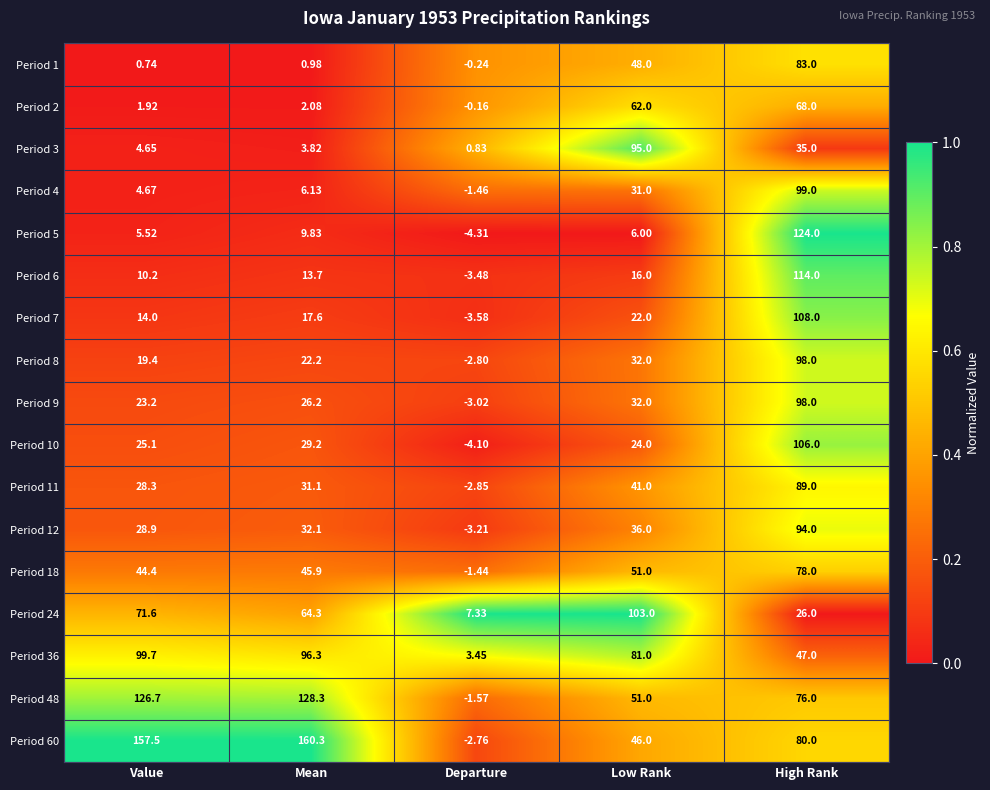

Where is Period 11 nearest to the value 43?

Low Rank